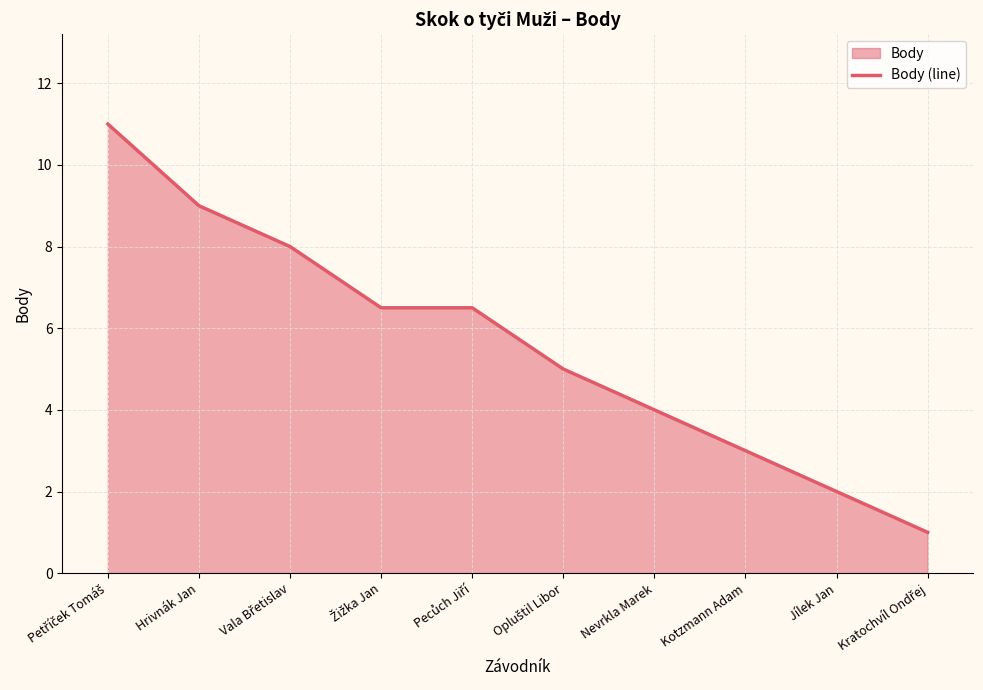

What is the value of the 8th point from the left?

3.0